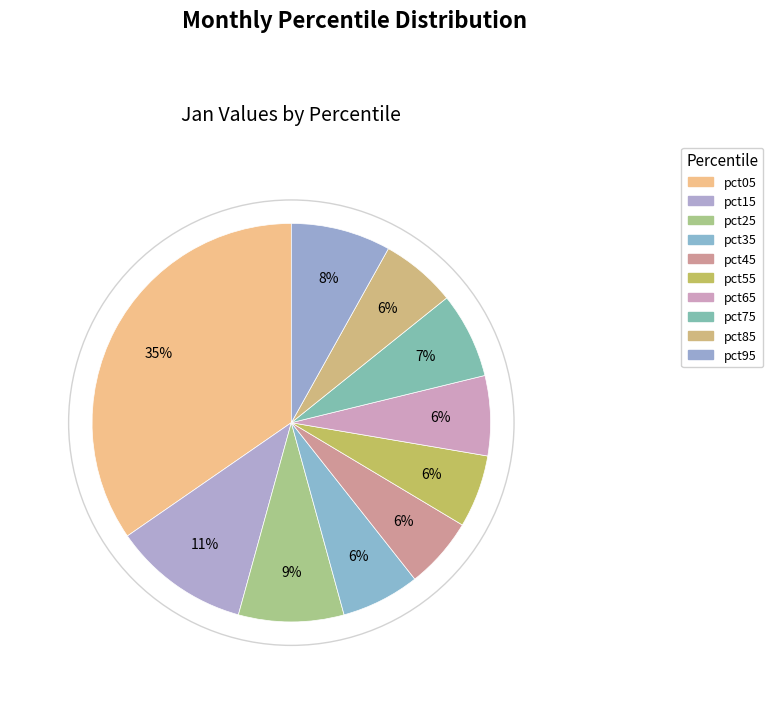

Count the number of slices in the pie.

10